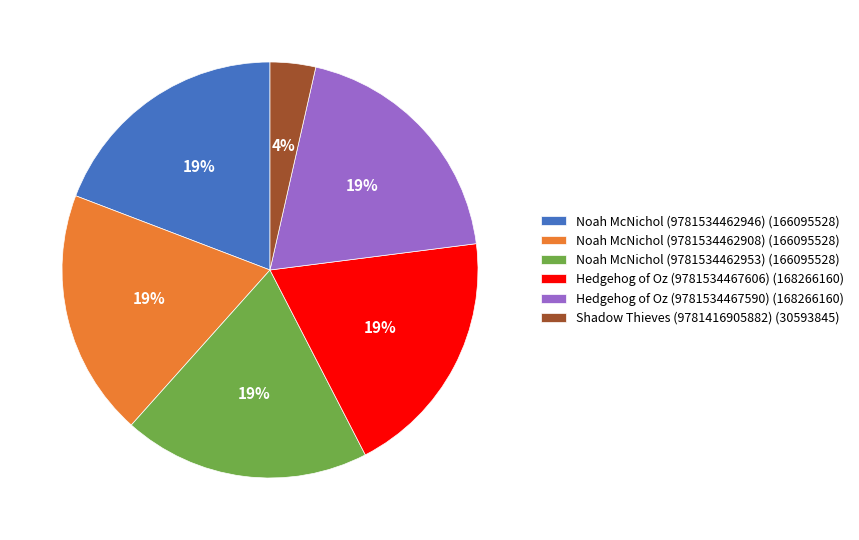

Do Noah McNichol (9781534462953) (166095528) and Noah McNichol (9781534462908) (166095528) together represent more than half of the pie?

No